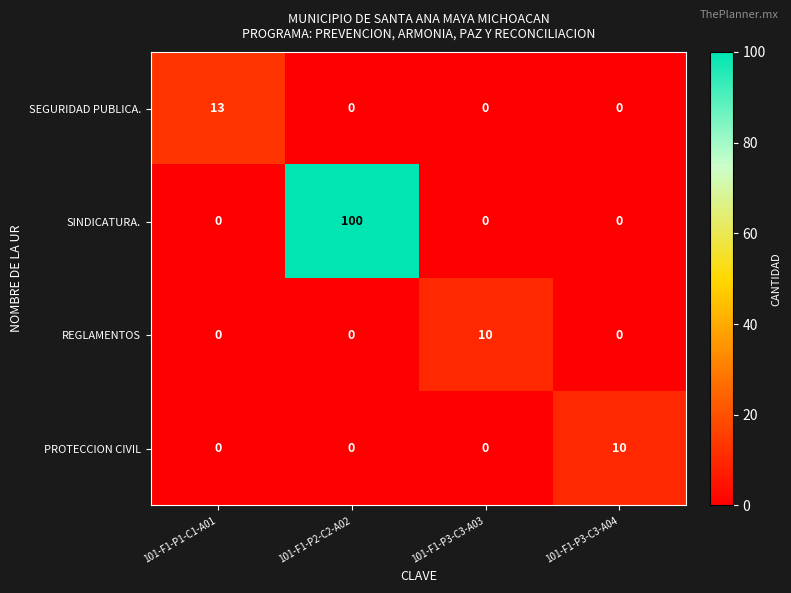

Reading left to right, transcribe all the data shown in this chart.

SEGURIDAD PUBLICA.: 13	0	0	0
SINDICATURA.: 0	100	0	0
REGLAMENTOS: 0	0	10	0
PROTECCION CIVIL: 0	0	0	10